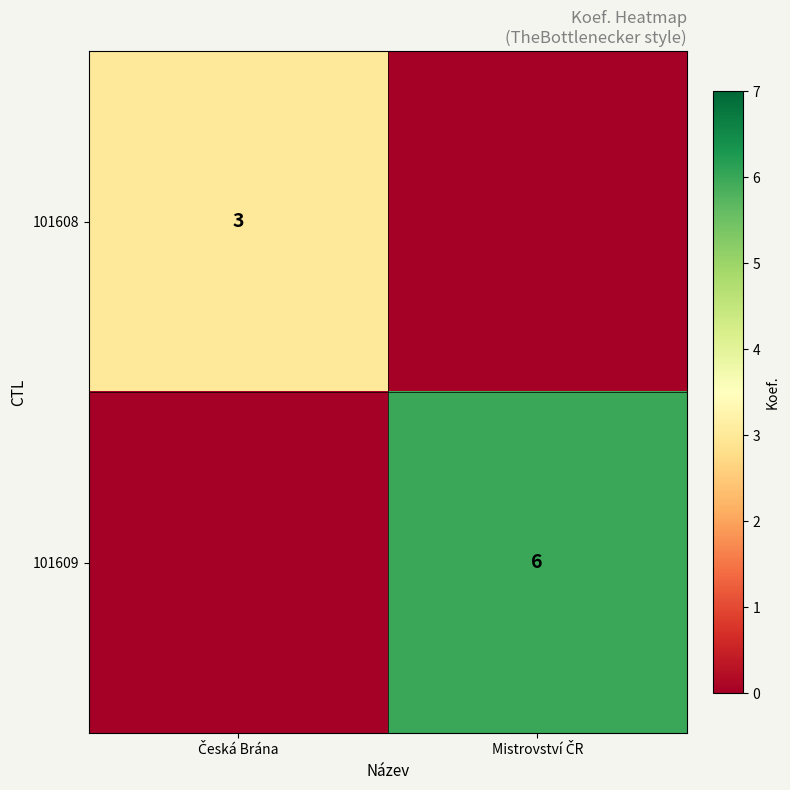

What value does the 101608 series have at Česká Brána?

3